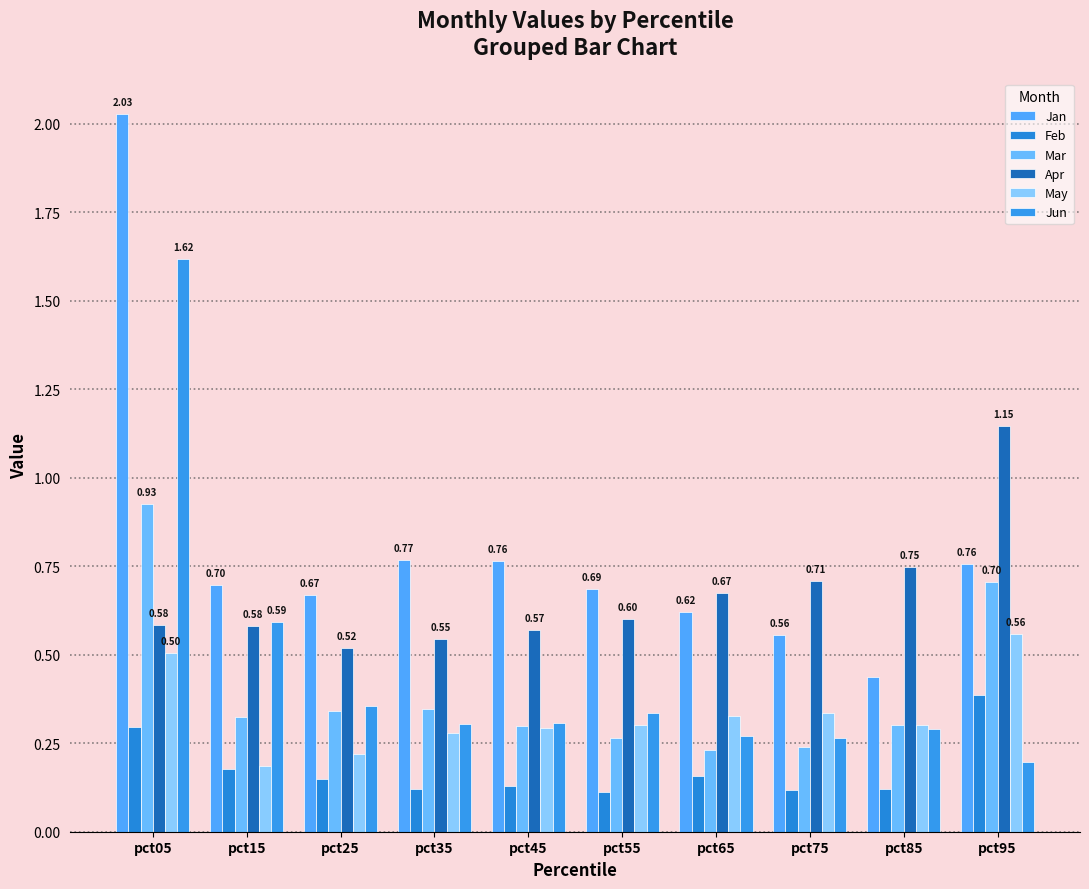

Are the bars grouped side by side (vs. stacked)?

Yes